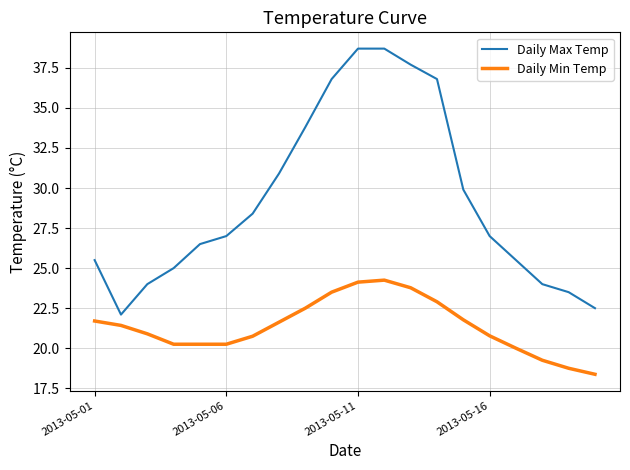

Is this an area chart (filled region under the line)?

No